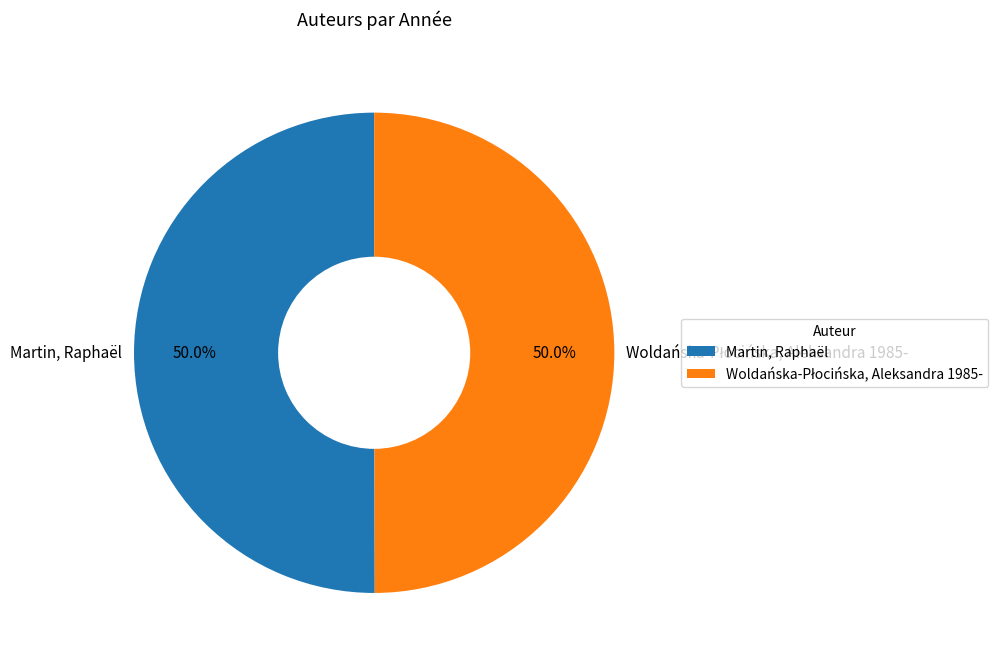

What portion of the pie excludes Martin, Raphaël?

50.0%